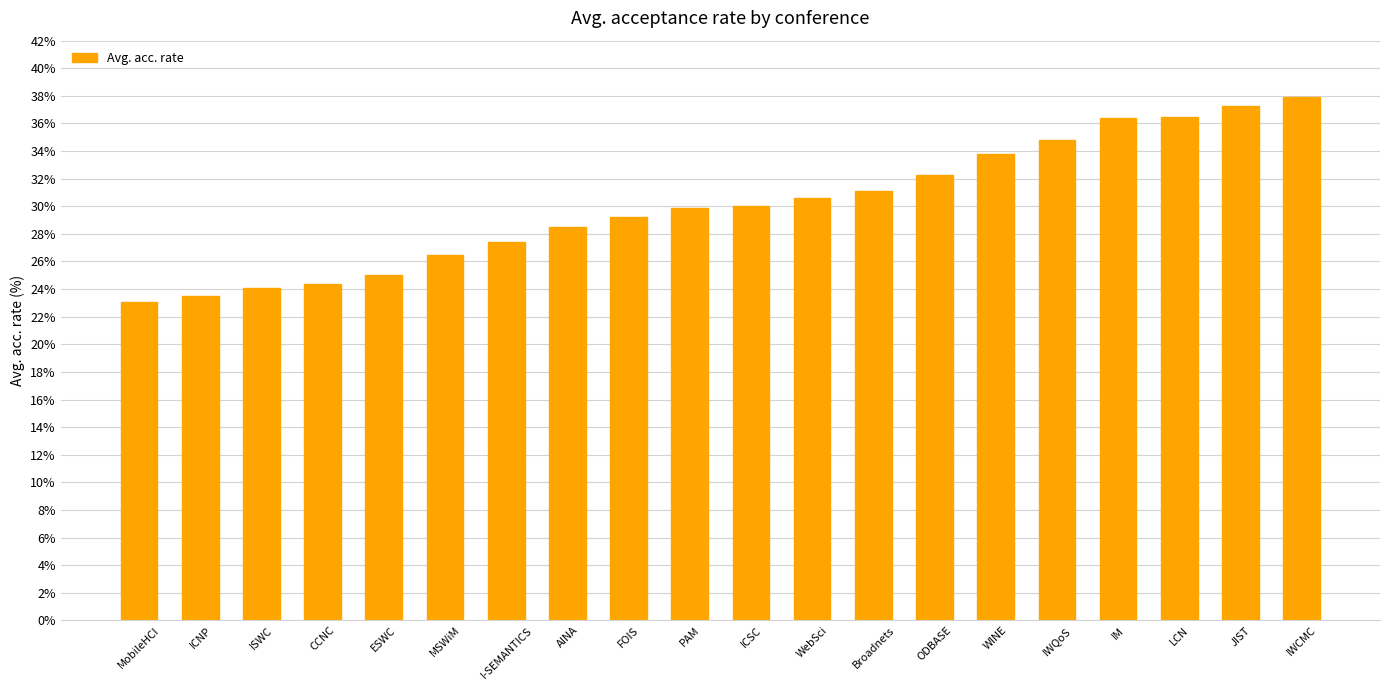

Count the number of data series in this chart.

1